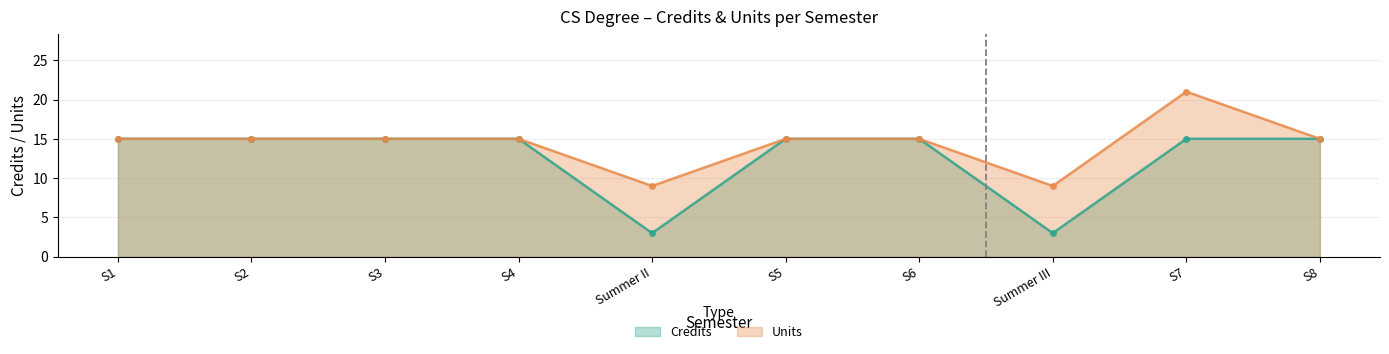

What is the smallest value displayed?

3